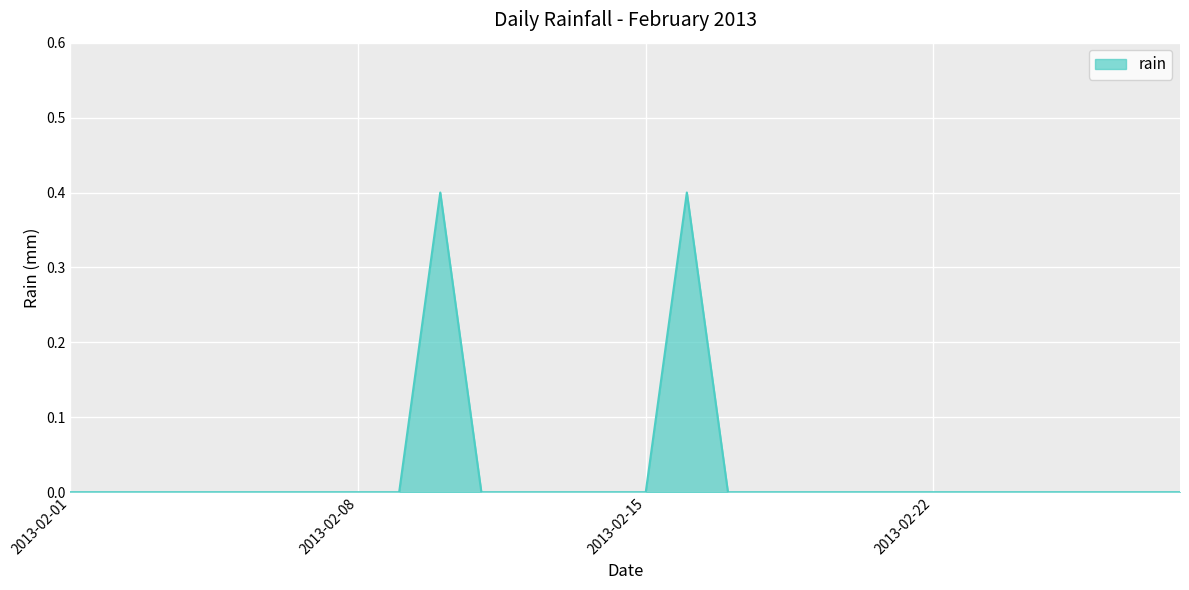

How many lines are shown in the chart?

1